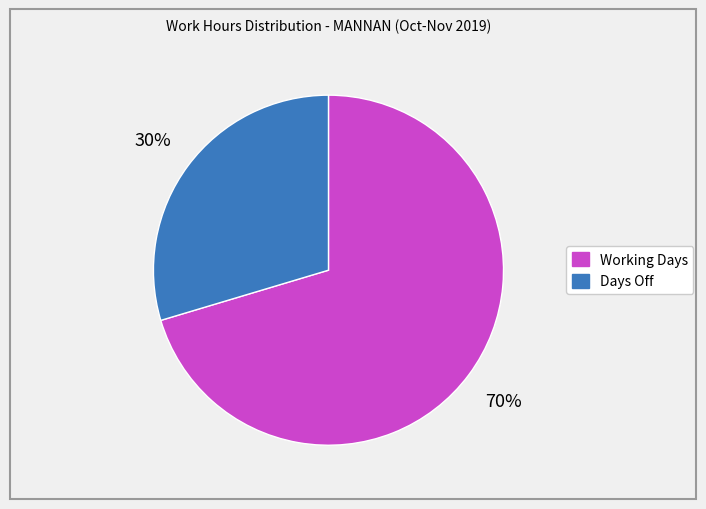

Is there any slice that represents more than half of the pie?

Yes